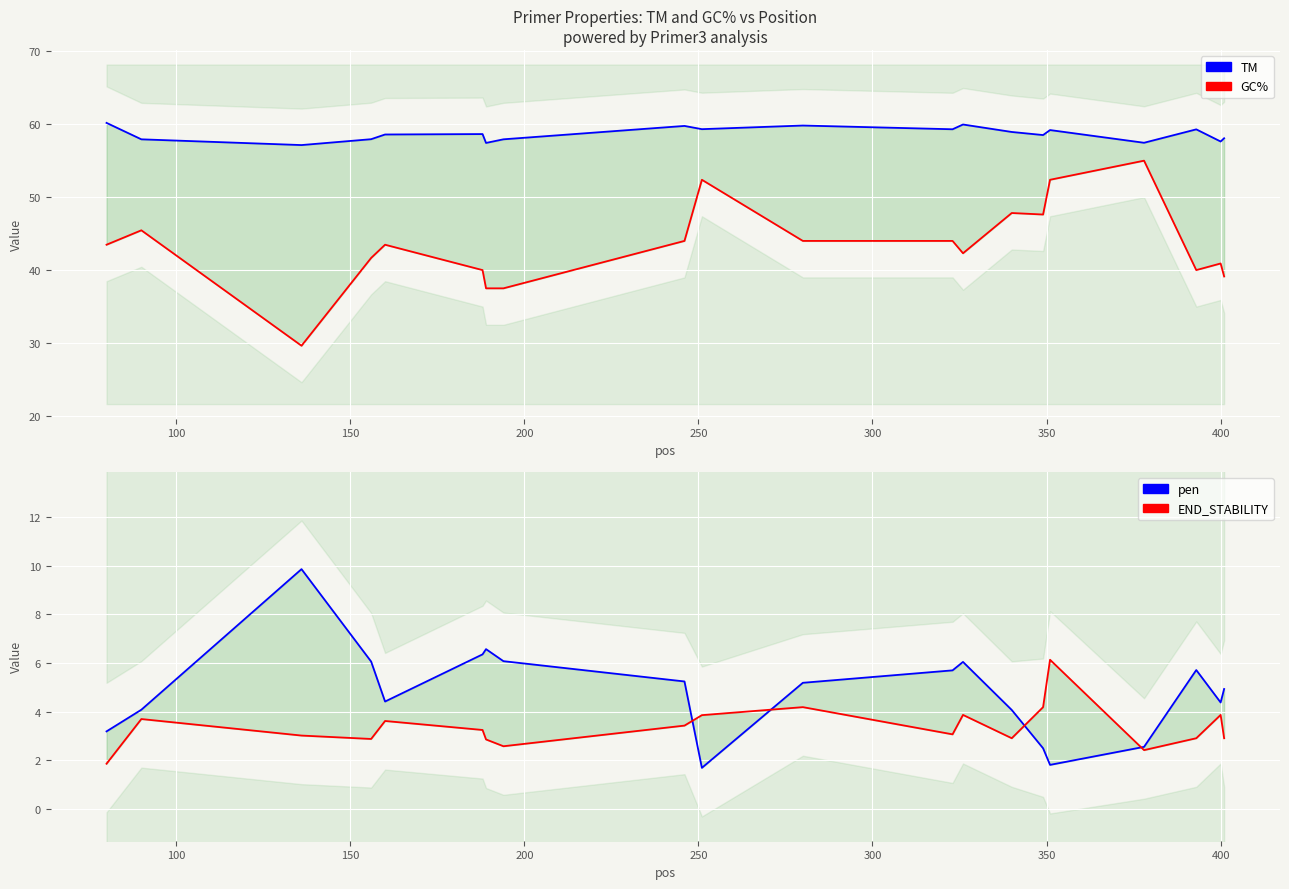

Does the chart display data point markers on the line(s)?

No